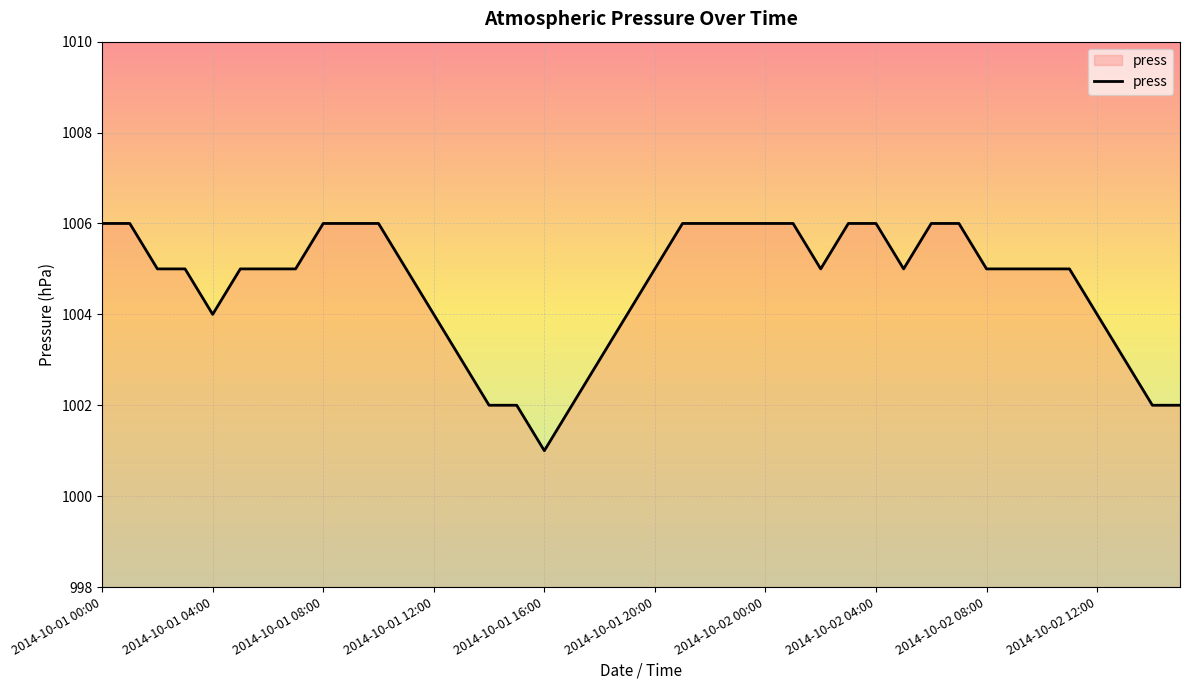

Reading left to right, what are all the values shown in this chart?

1006	1006	1005	1005	1004	1005	1005	1005	1006	1006	1006	1005	1004	1003	1002	1002	1001	1002	1003	1004	1005	1006	1006	1006	1006	1006	1005	1006	1006	1005	1006	1006	1005	1005	1005	1005	1004	1003	1002	1002